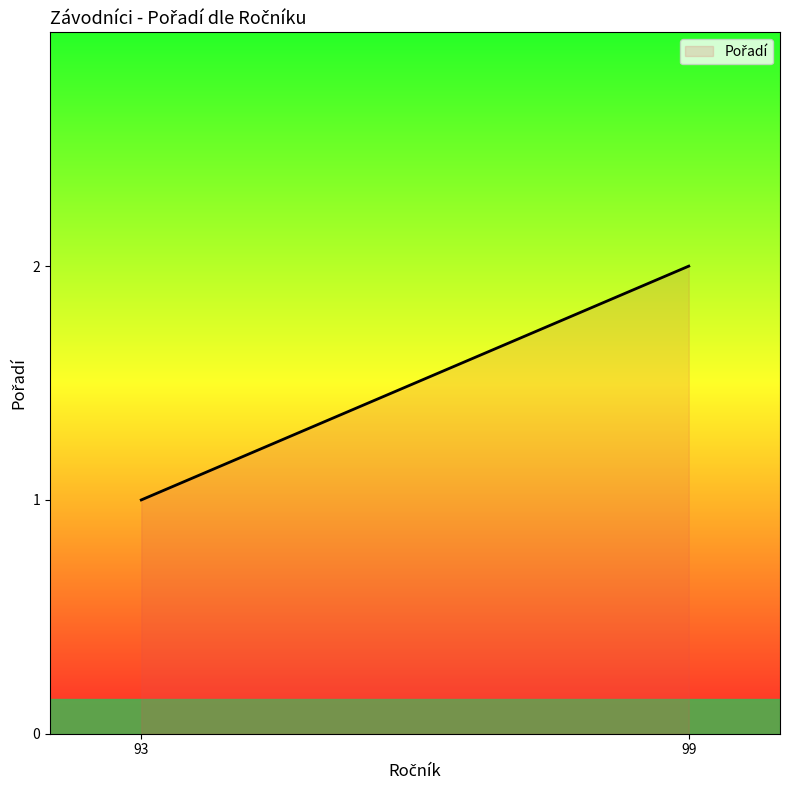

Reading left to right, transcribe all the data shown in this chart.

1	2